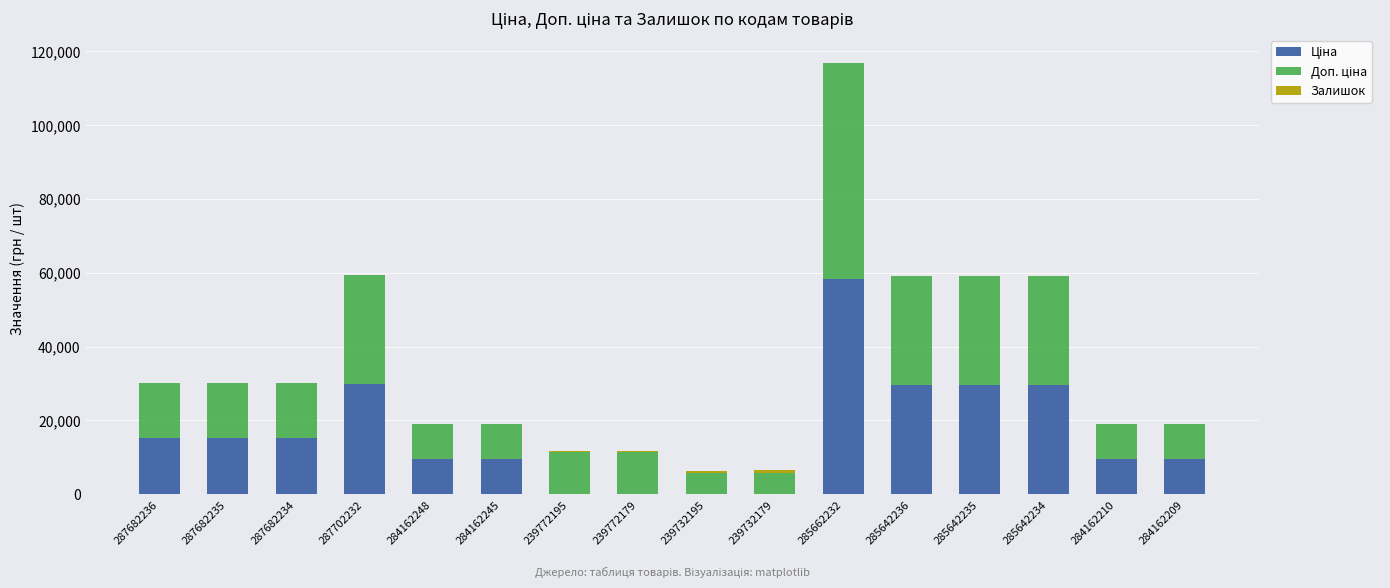

At which category is the sum across all series the highest?

285662232